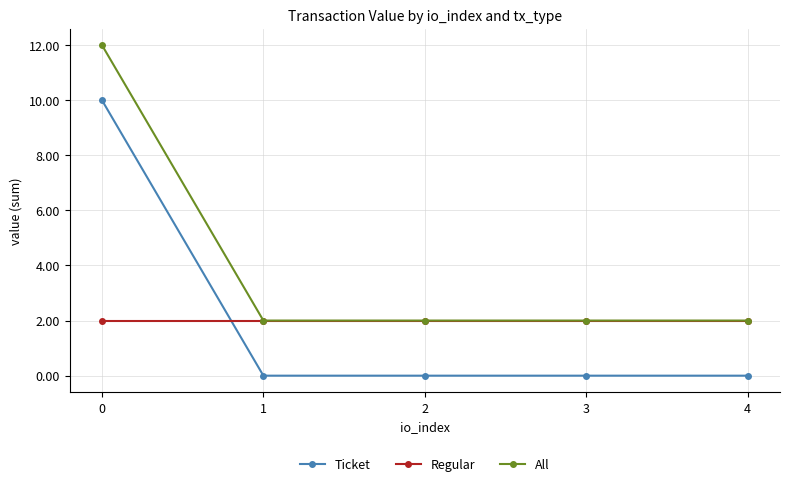

What is the spread (max minus min) of values at 3?

2.0